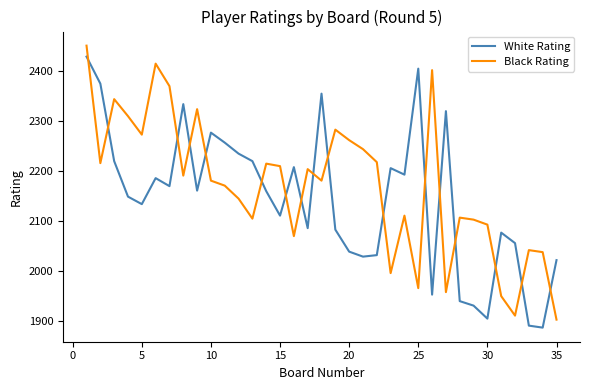

List the series in order of their overall mean, highest first.

Black Rating, White Rating